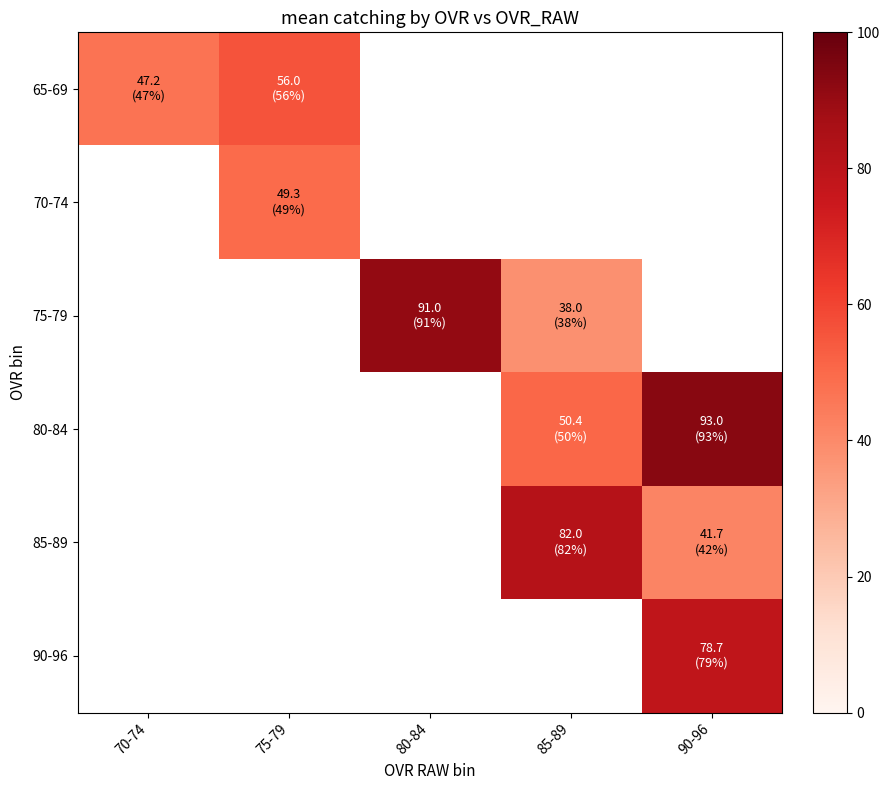

Count the number of categories in the chart.

5